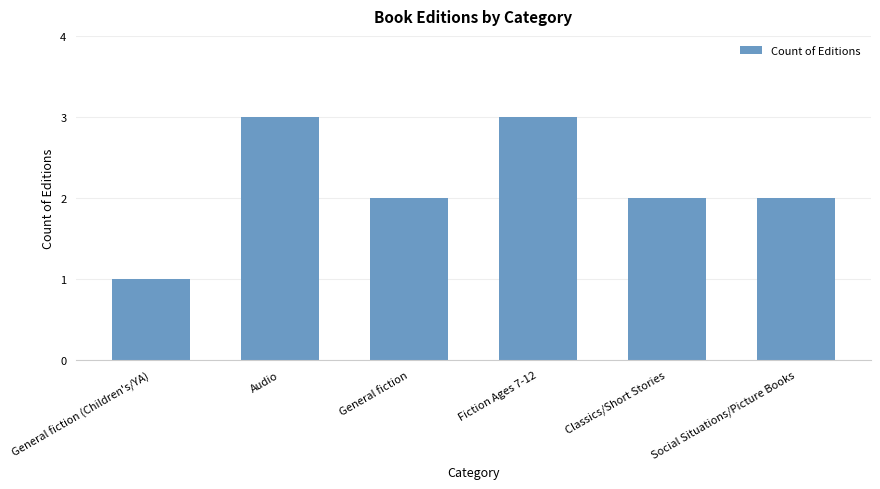

What is the difference between the maximum and minimum values?

2